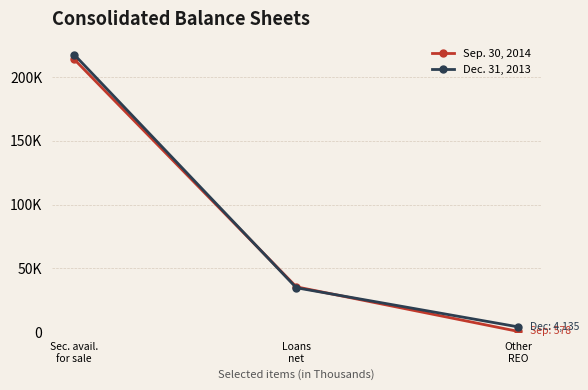

List the series in order of their peak value, lowest first.

Sep. 30, 2014, Dec. 31, 2013